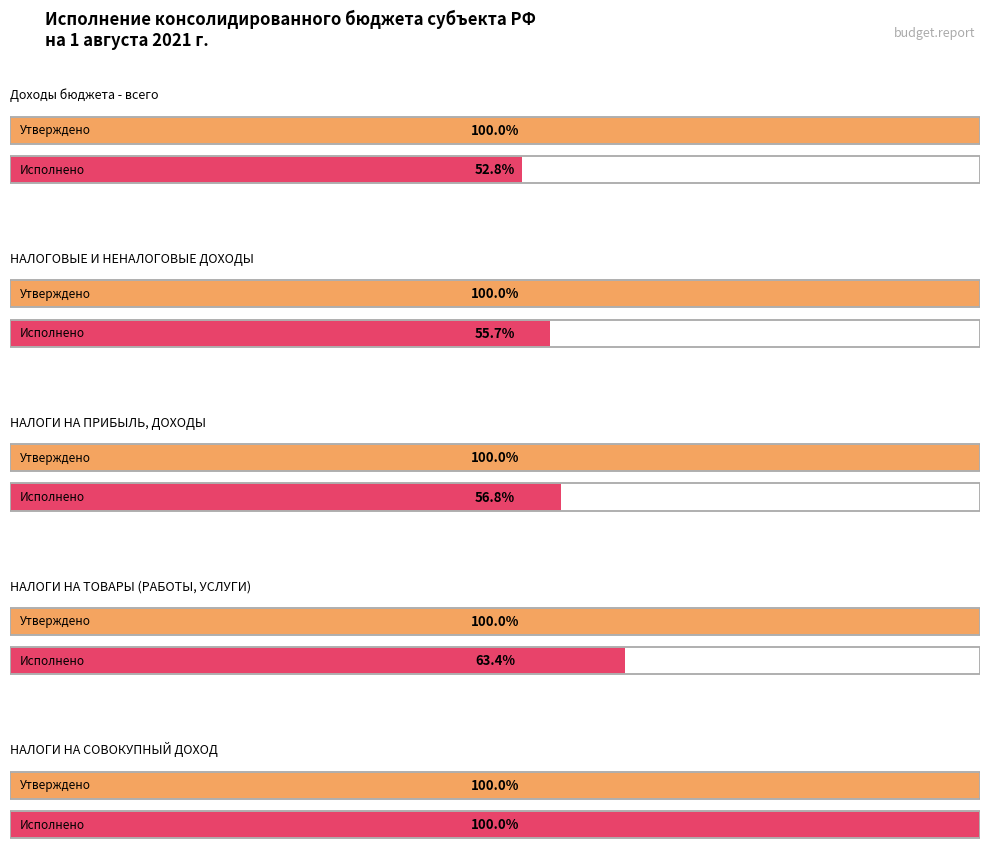

At which label is Утвержденные бюджетные назначения (консолидированный бюджет) closest to 650383555?

НАЛОГОВЫЕ И НЕНАЛОГОВЫЕ ДОХОДЫ